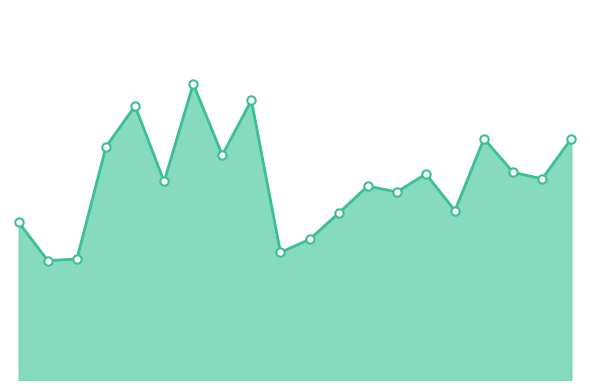

Is this an area chart (filled region under the line)?

Yes